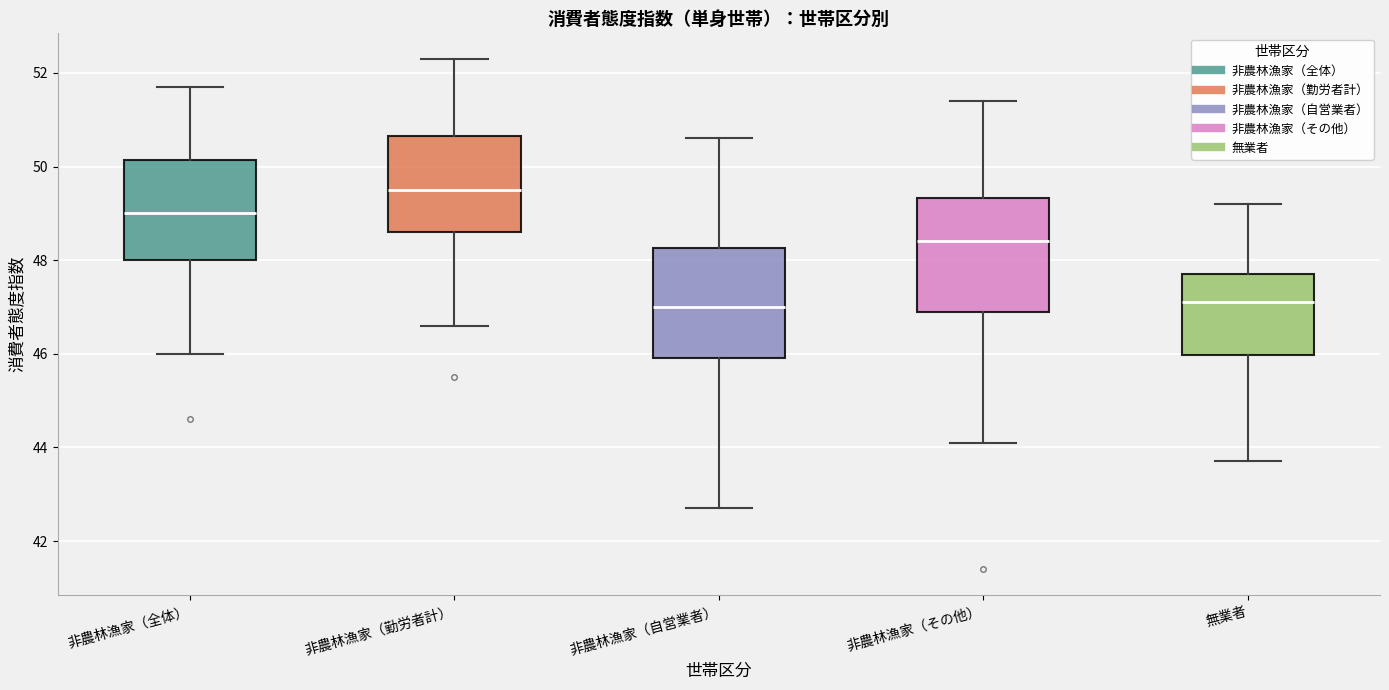

Where does the upper whisker of the box for 無業者 end on the y-axis? The values are not printed on the chart, so give them approximately, as read against the axis.

49.2